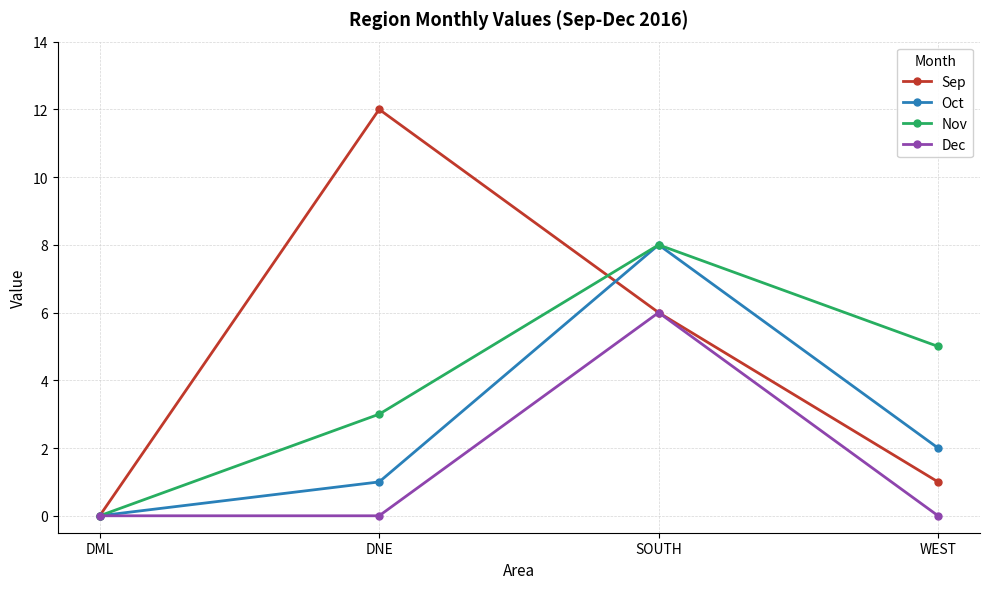

What value does the Oct series have at SOUTH?

8